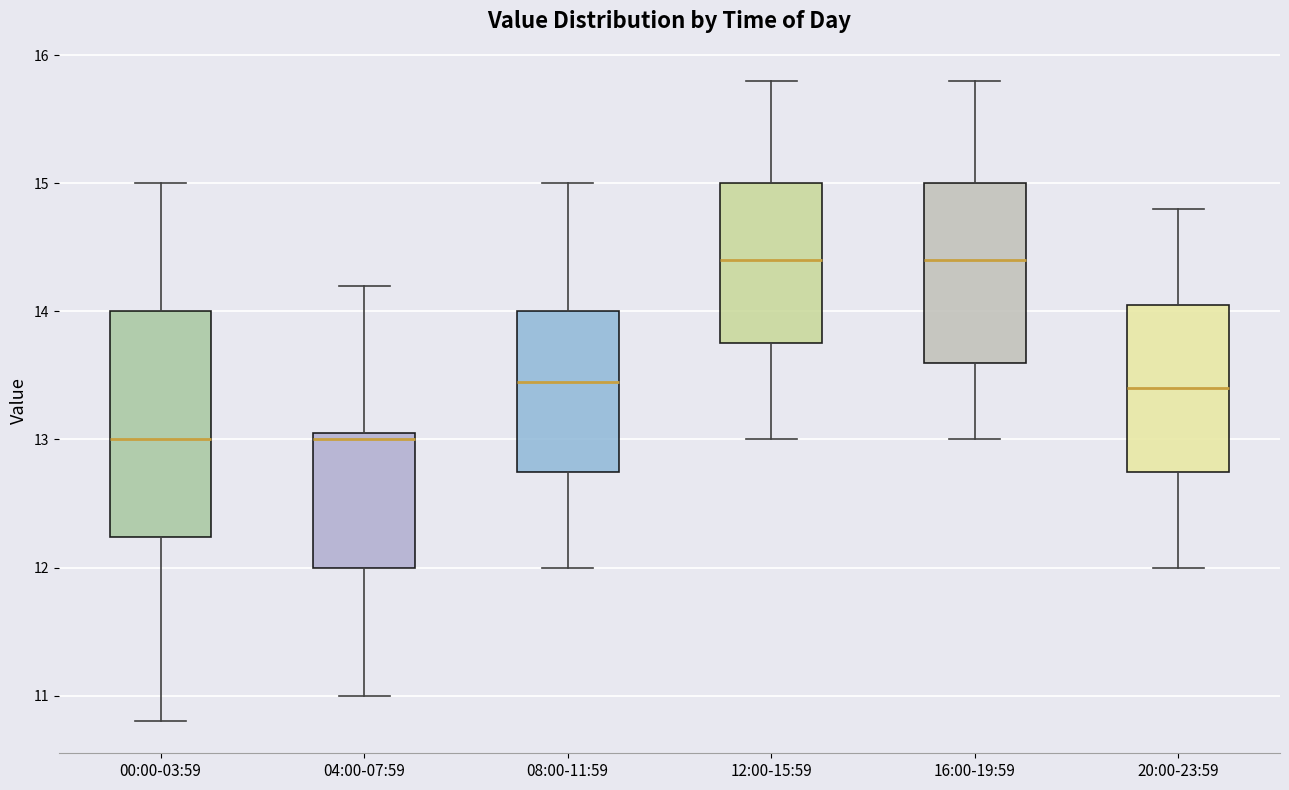

Reading left to right, transcribe this box plot: for each box, give where its median line is, the range the box spans, and where its two whiskers end, as read against the y-axis. The values are not printed on the chart, so give them approximately, as read against the axis.

00:00-03:59: median 13.0, box 12.2 to 14.0, whiskers 10.8 to 15.0
04:00-07:59: median 13.0, box 12.0 to 13.1, whiskers 11.0 to 14.2
08:00-11:59: median 13.5, box 12.8 to 14.0, whiskers 12.0 to 15.0
12:00-15:59: median 14.4, box 13.8 to 15.0, whiskers 13.0 to 15.8
16:00-19:59: median 14.4, box 13.6 to 15.0, whiskers 13.0 to 15.8
20:00-23:59: median 13.4, box 12.8 to 14.1, whiskers 12.0 to 14.8